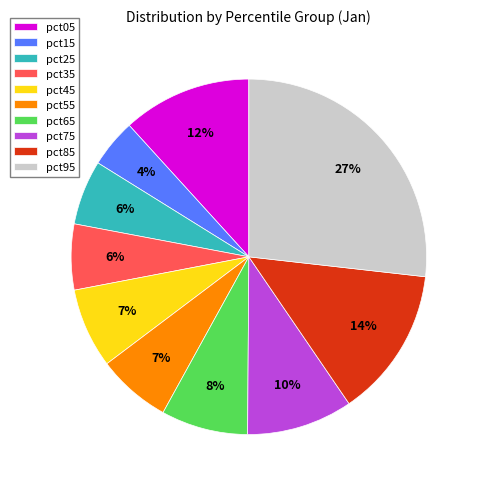

What percentage is the pct35 slice, to the nearest percent?

6%